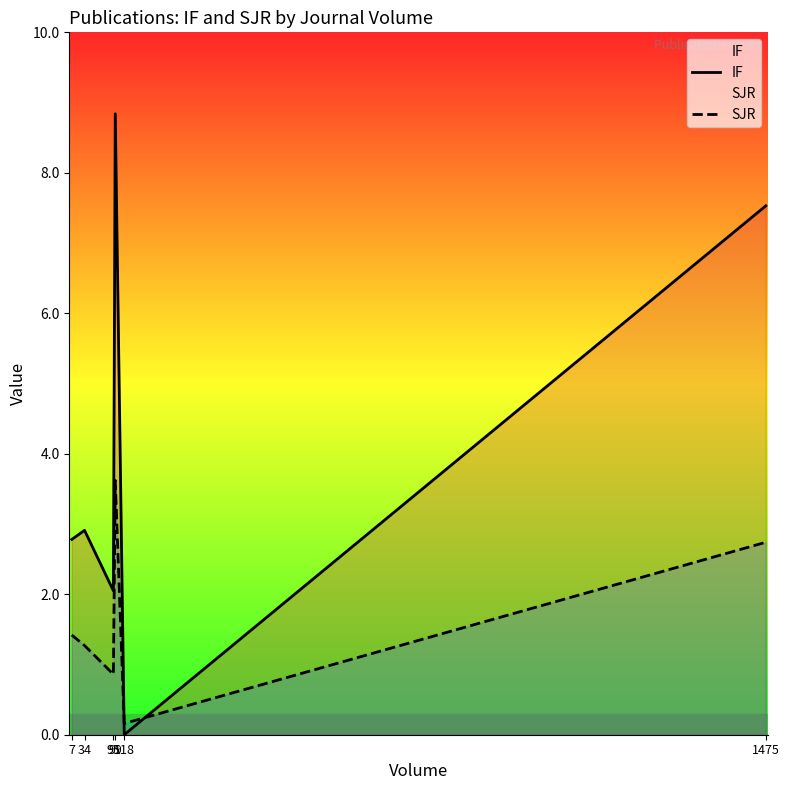

List the series in order of their overall mean, lowest first.

SJR, IF